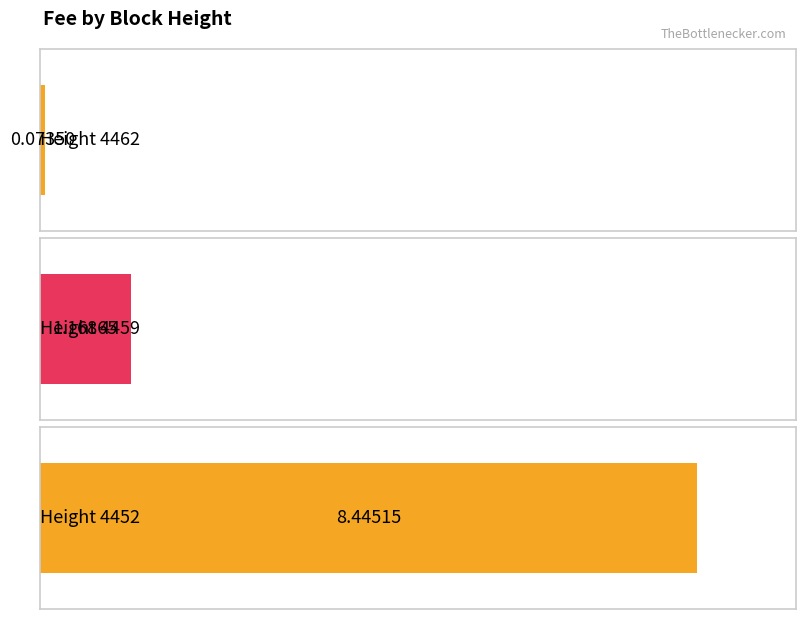

Reading right to left, transcribe all the data shown in this chart.

4452=8.4	4459=1.2	4462=0.1